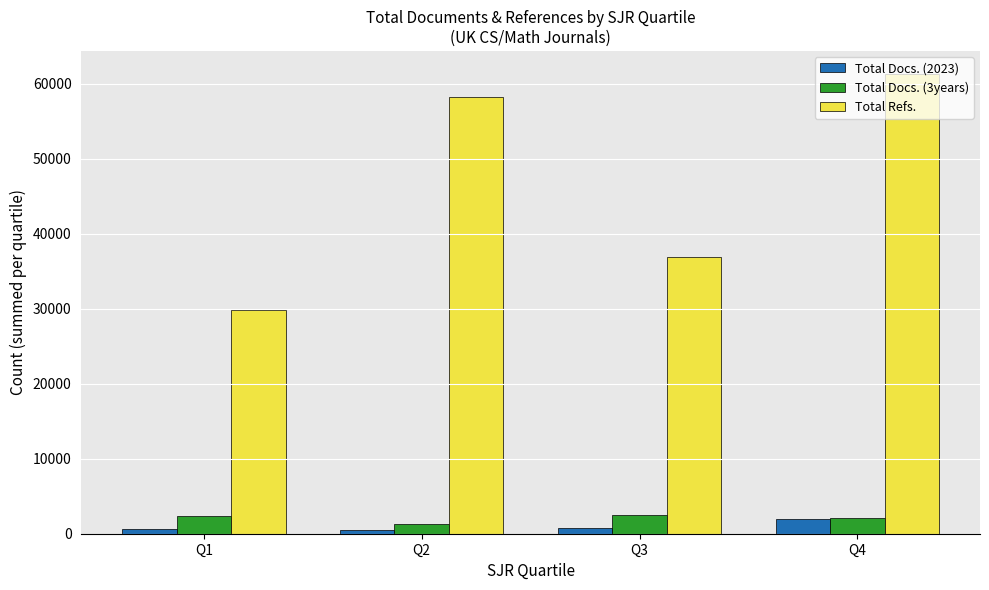

Which series has the largest total across all categories?

Total Refs.